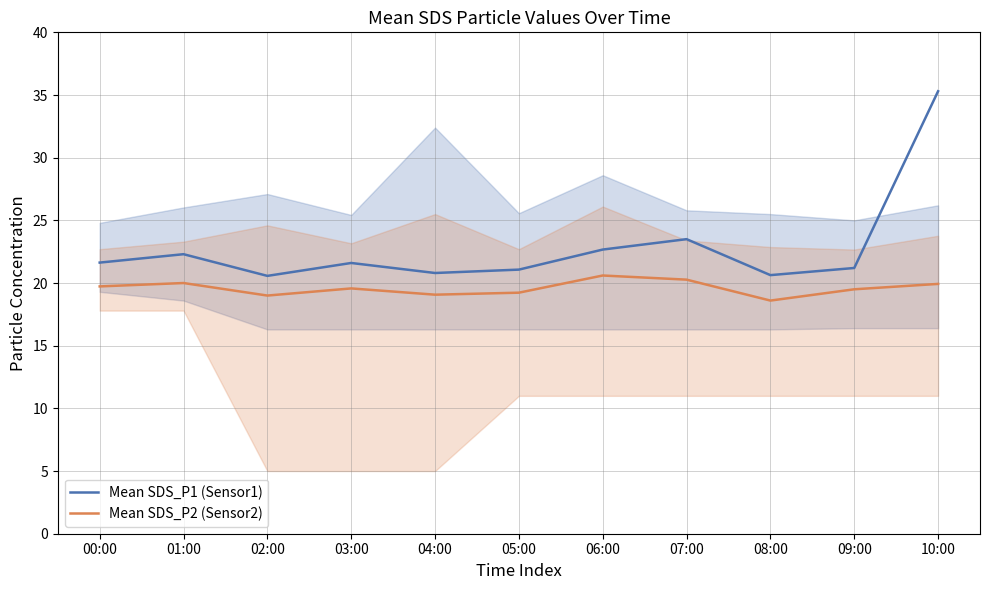

How many data points in Mean SDS_P1 (Sensor1) are less than 21?

3